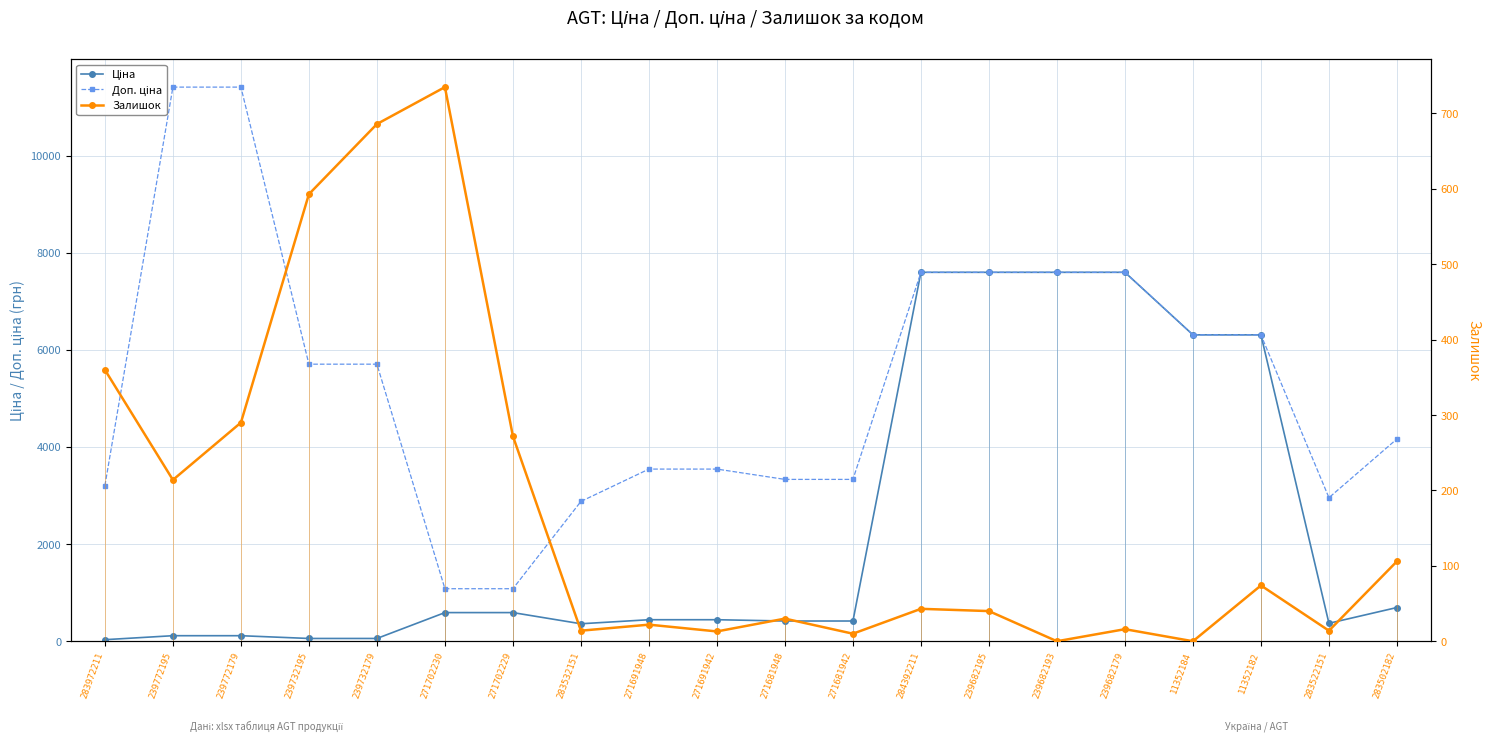

Reading left to right, transcribe all the data shown in this chart.

Ціна: 283972211=32.0	239772195=114.1	239772179=114.1	239732195=57.0	239732179=57.0	271702230=589.9	271702229=589.9	283532151=359.9	271691948=443.1	271691942=443.1	271681948=416.6	271681942=416.6	284392211=7596.5	239682195=7596.5	239682193=7596.5	239682179=7596.5	11352184=6308.8	11352182=6308.8	283522151=369.5	283502182=694.3
Доп. ціна: 283972211=3205.0	239772195=11410.0	239772179=11410.0	239732195=5705.0	239732179=5705.0	271702230=1081.7	271702229=1081.7	283532151=2878.8	271691948=3545.0	271691942=3545.0	271681948=3332.5	271681942=3332.5	284392211=7596.5	239682195=7596.5	239682193=7596.5	239682179=7596.5	11352184=6308.8	11352182=6308.8	283522151=2955.8	283502182=4165.6
Залишок: 283972211=360.0	239772195=214.0	239772179=290.0	239732195=593.0	239732179=686.0	271702230=735.0	271702229=272.0	283532151=14.0	271691948=22.0	271691942=13.0	271681948=30.0	271681942=10.0	284392211=43.0	239682195=40.0	239682193=0.0	239682179=16.0	11352184=0.0	11352182=74.0	283522151=14.0	283502182=106.0